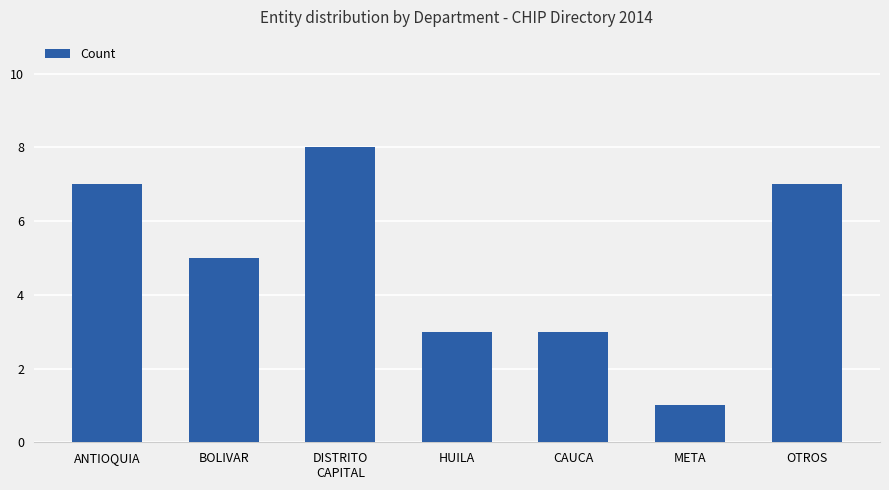

Which category has the lowest value across all series?

META